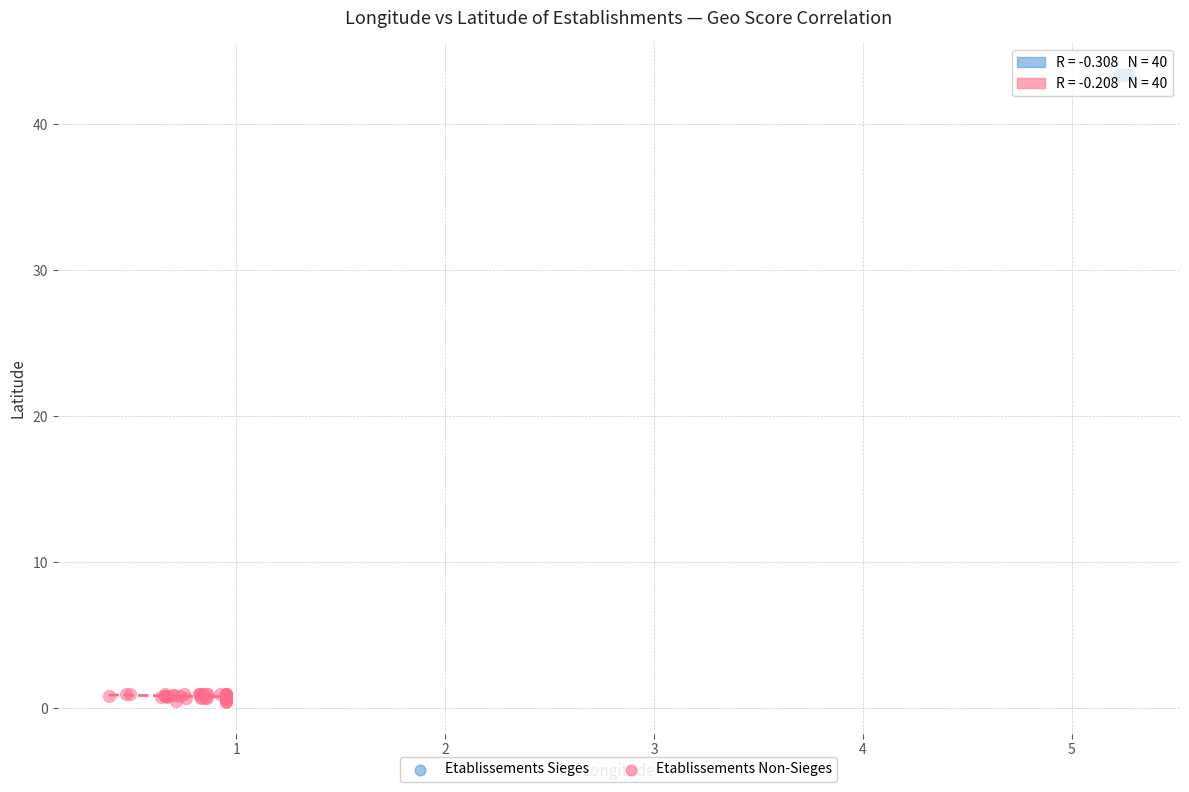

Which series reaches the minimum Y coordinate?

Etablissements Non-Sieges